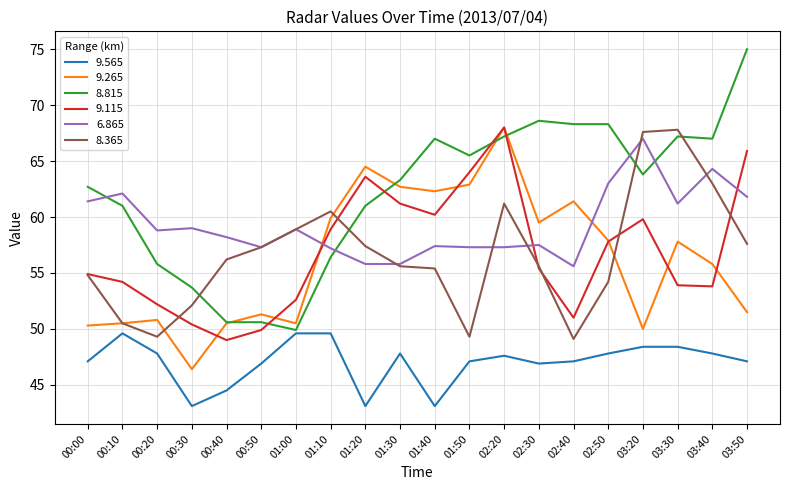

Is it true that 9.115 equals 63.6 at 01:20?

True